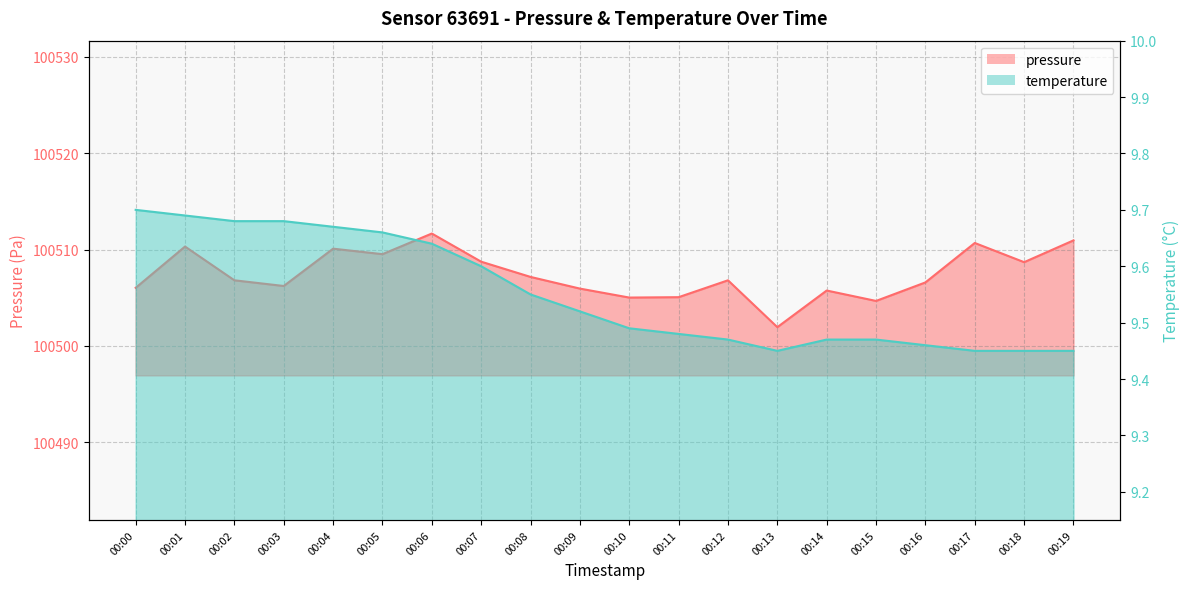

Is it true that pressure equals 100506.0 at 00:00?

True